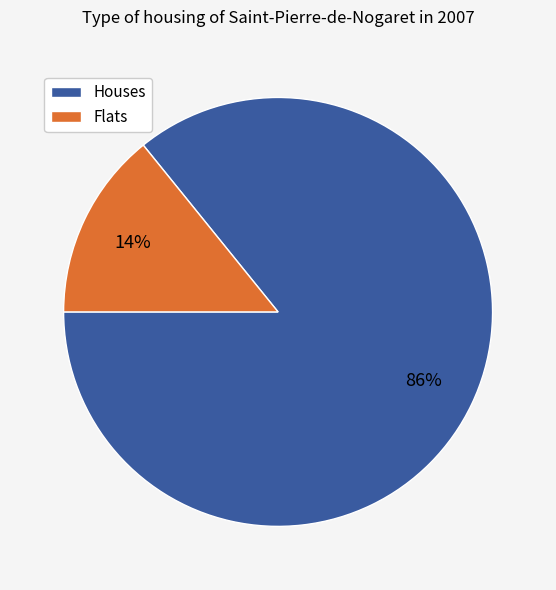

Does any single category account for the majority?

Yes